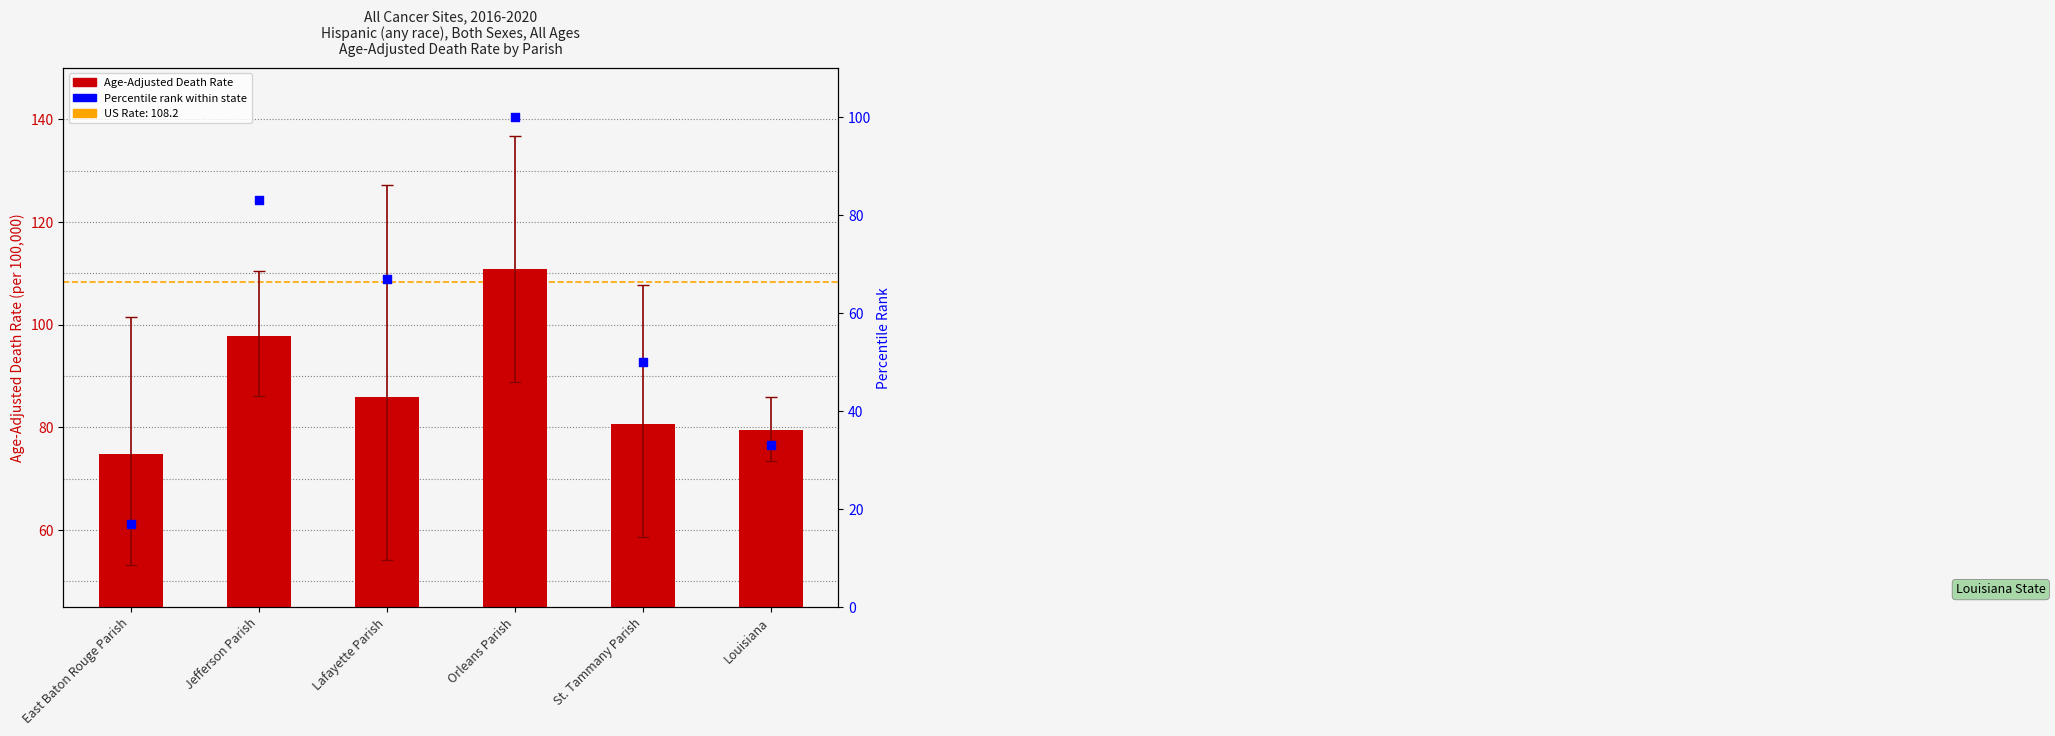

At which category is the sum across all series the highest?

Orleans Parish